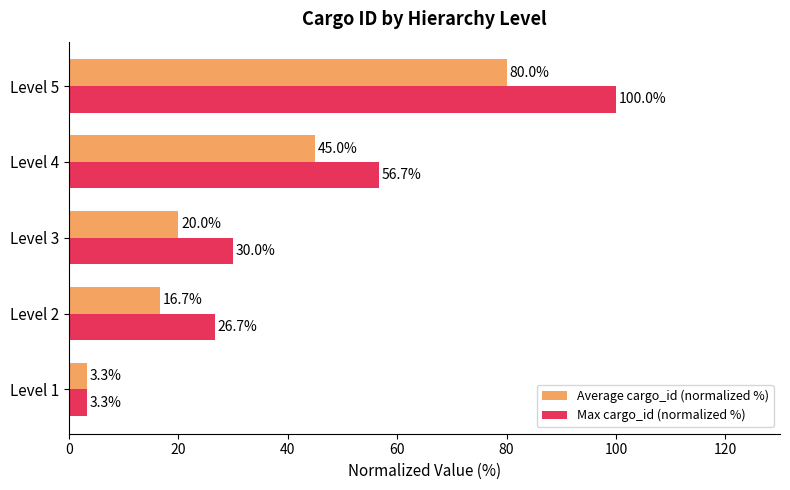

Which series changed the most between Level 1 and Level 4?

Max cargo_id (normalized %)